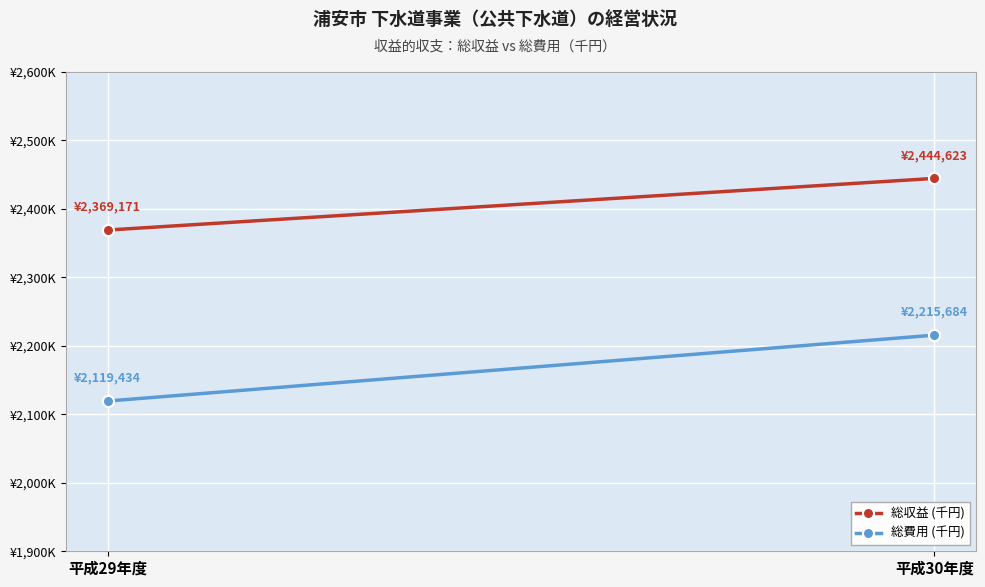

What is the sum of the 総収益 (千円) values at 平成29年度 and 平成30年度?

4813794